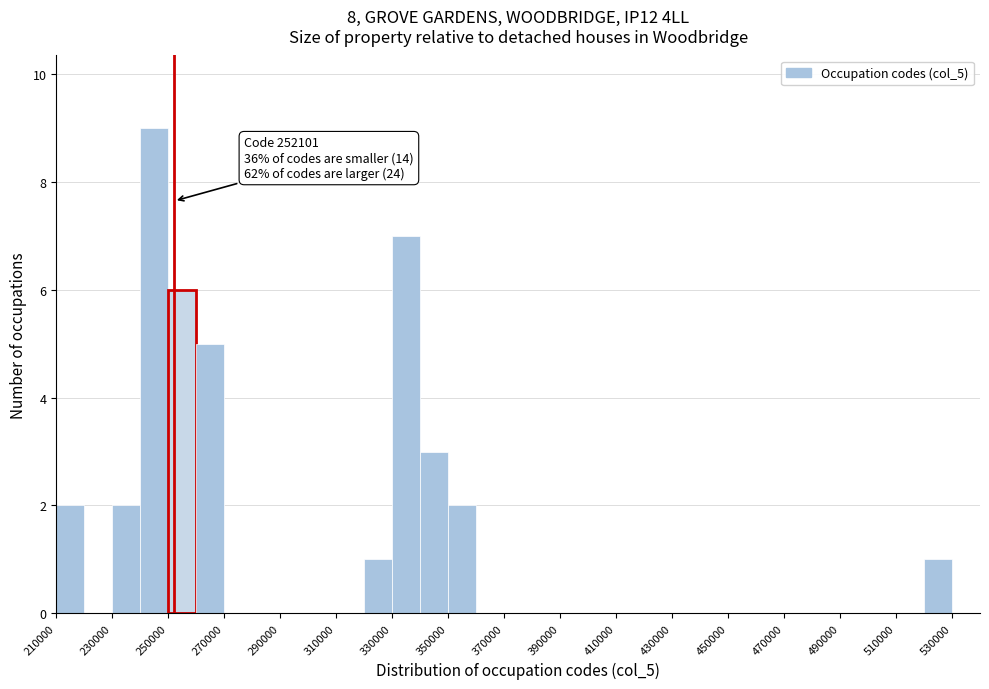

Which range on the x-axis has the tallest bar?

240000 to 250000